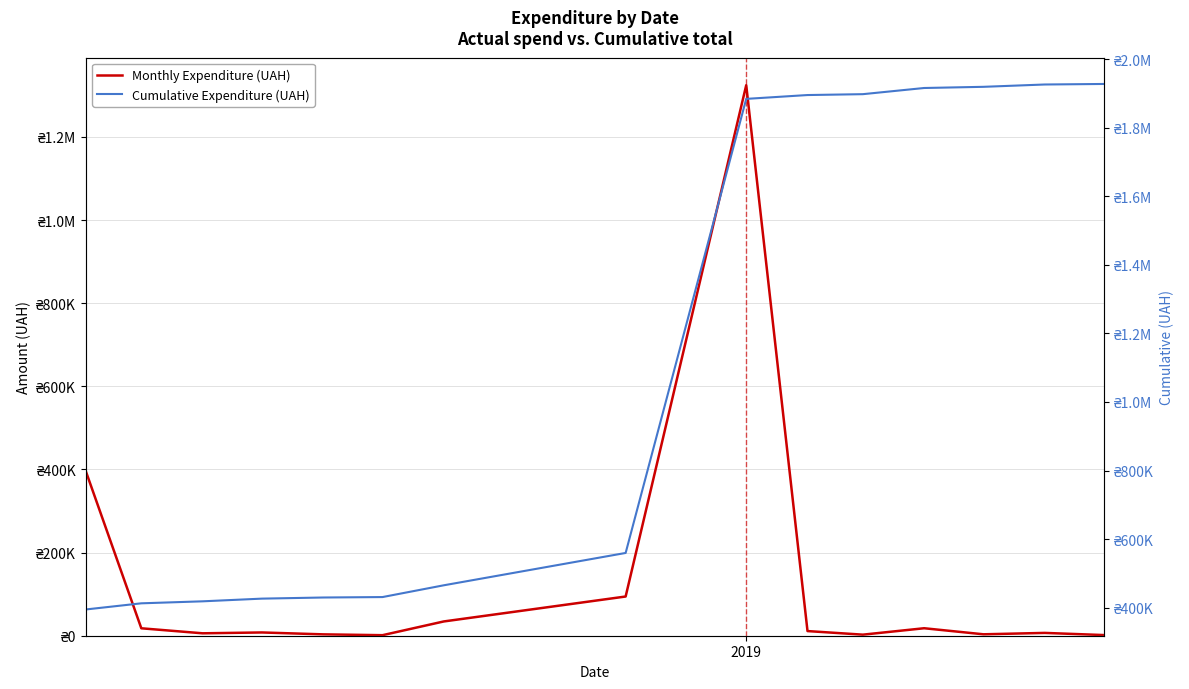

What is the difference between the second highest and minimum values in the Cumulative Expenditure (UAH) series?

1531130.0